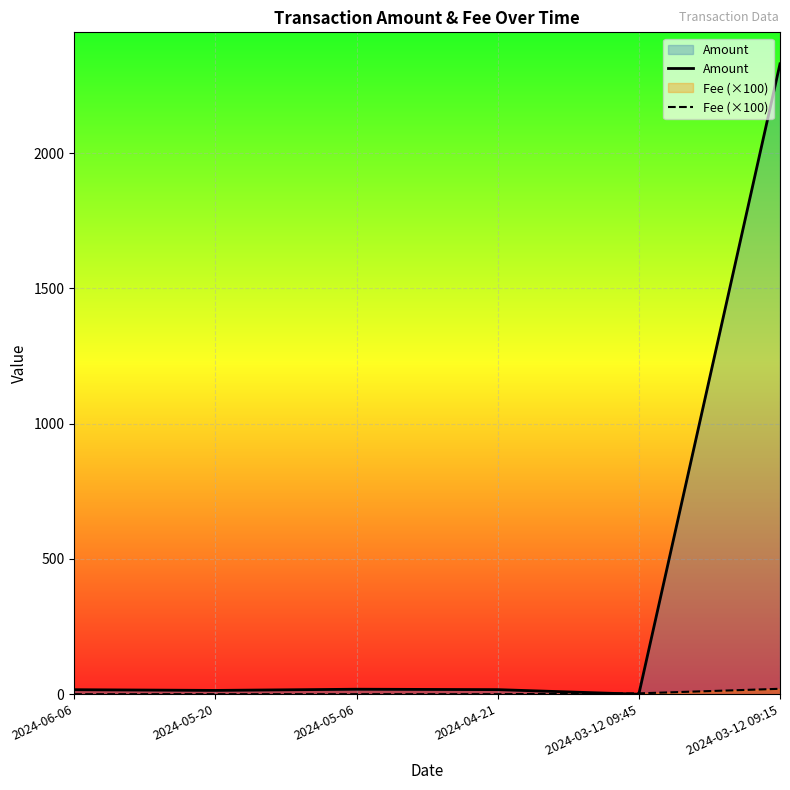

In Amount, how many points are lower than both neighbors (excluding endpoints)?

2